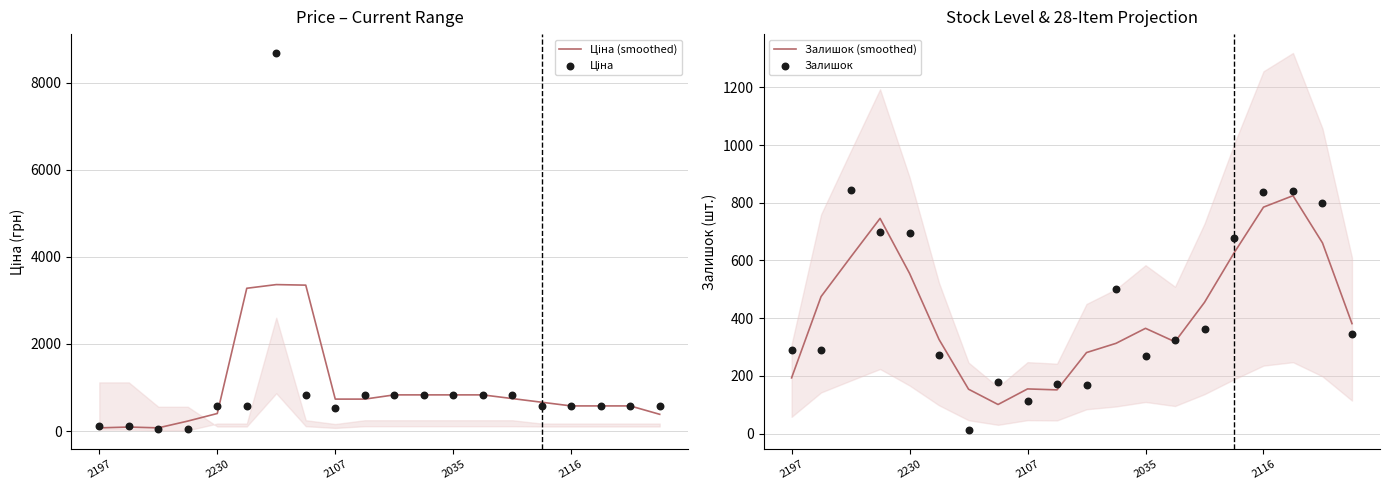

Which series contains the lowest Y value?

Залишок